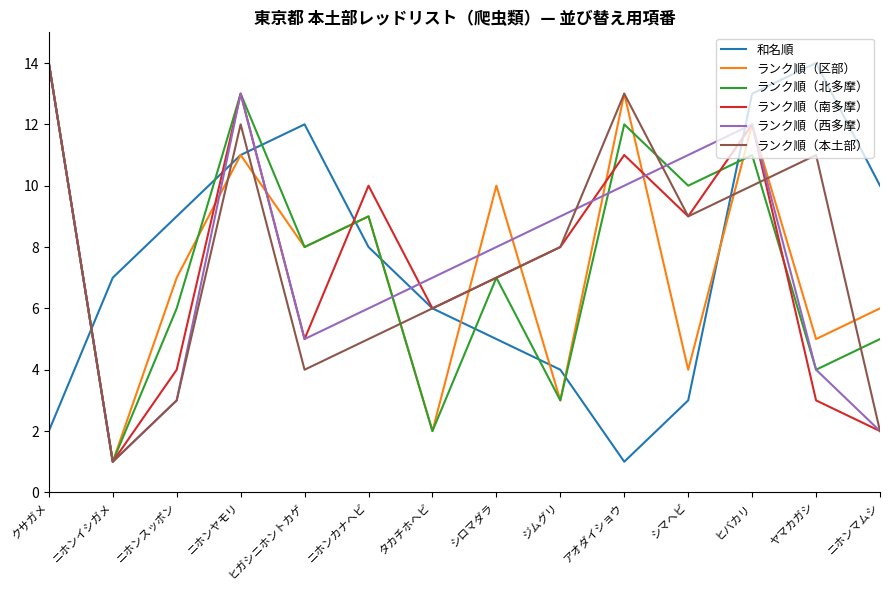

Where does the ランク順（西多摩） series first go above 8?

クサガメ